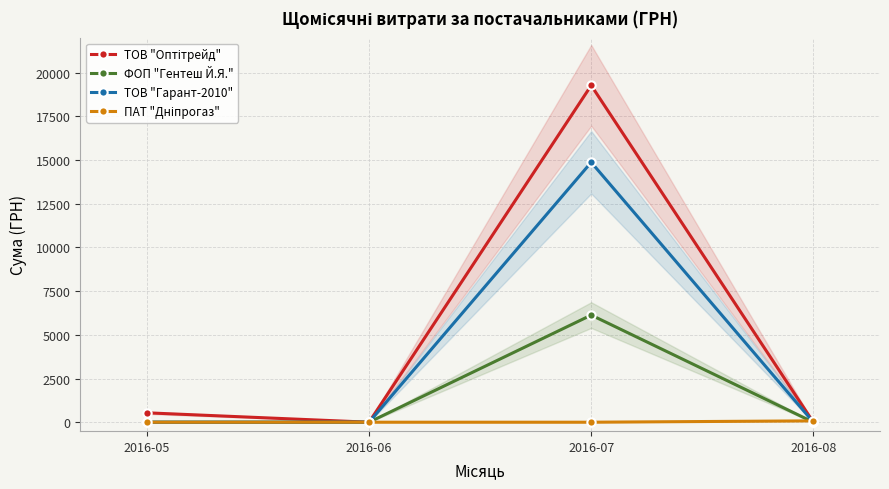

What is the highest value of the ТОВ "Гарант-2010" series?

14872.0